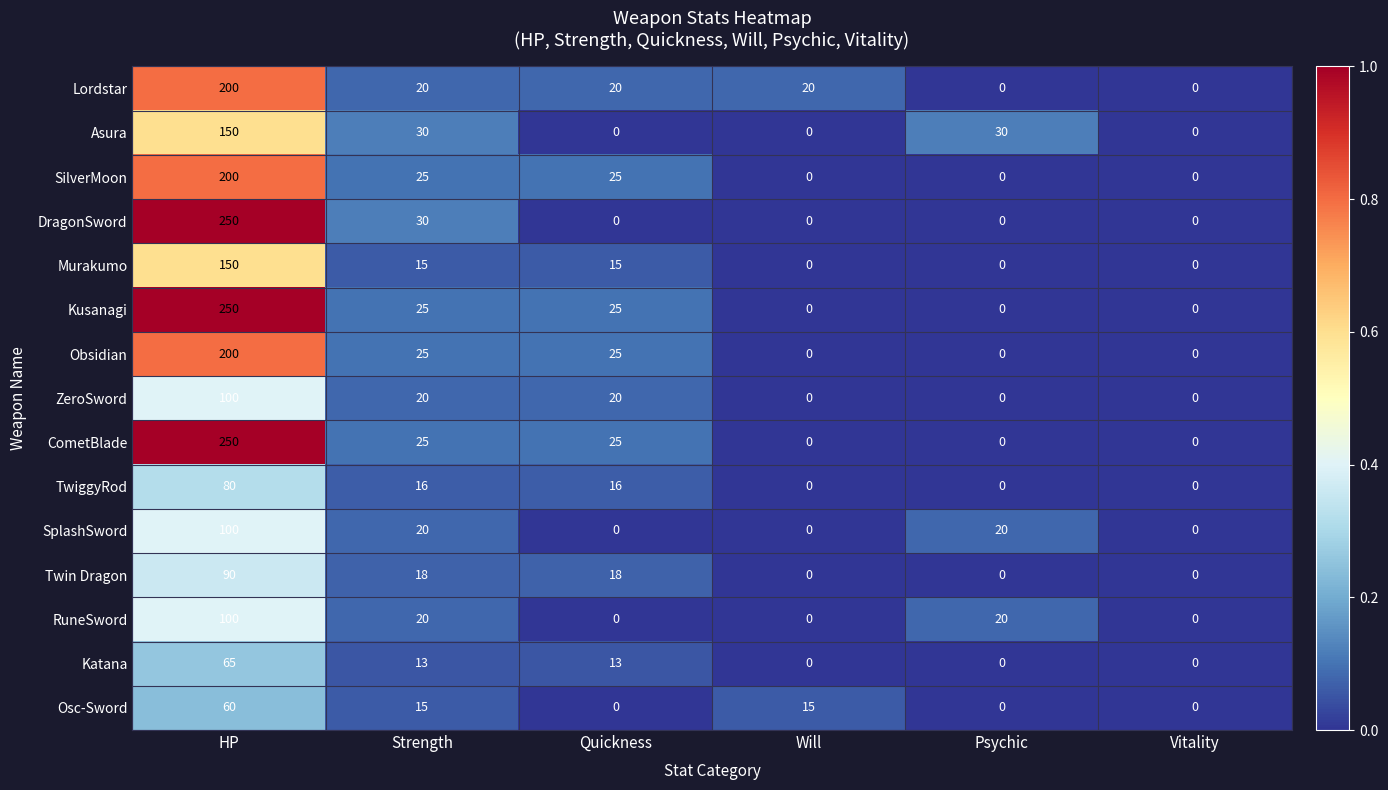

Is it true that RuneSword equals -40 at Quickness?

False